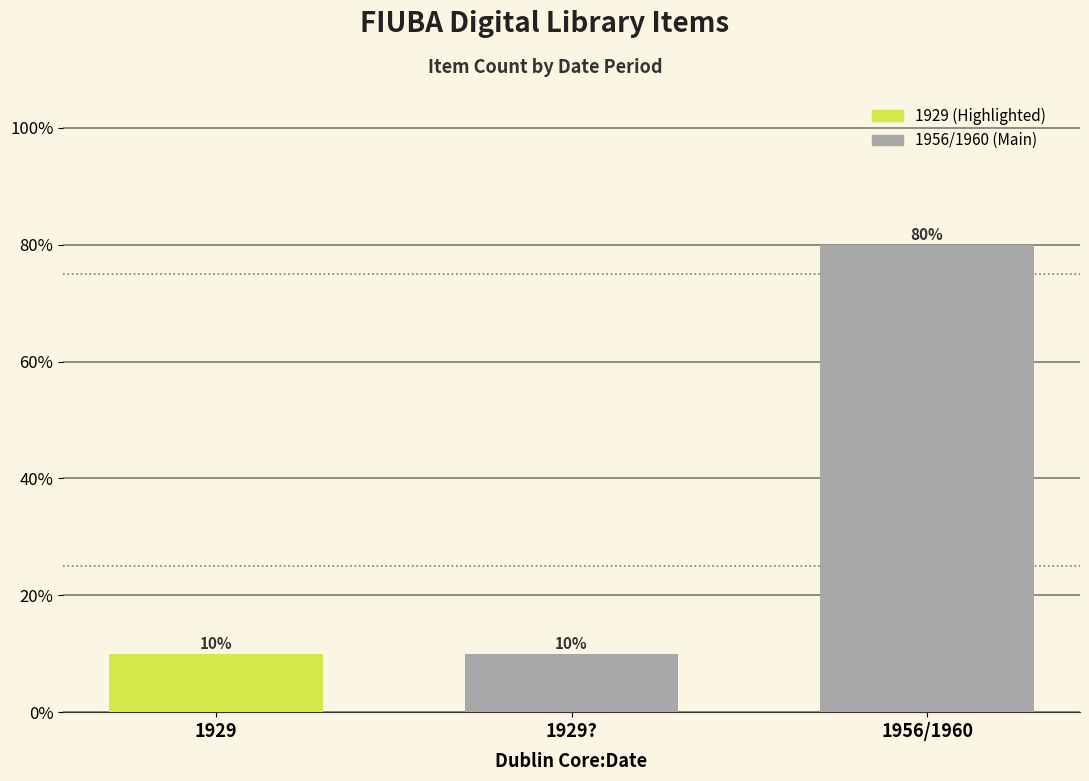

What is the change in value from 1929 to 1956/1960?

+70